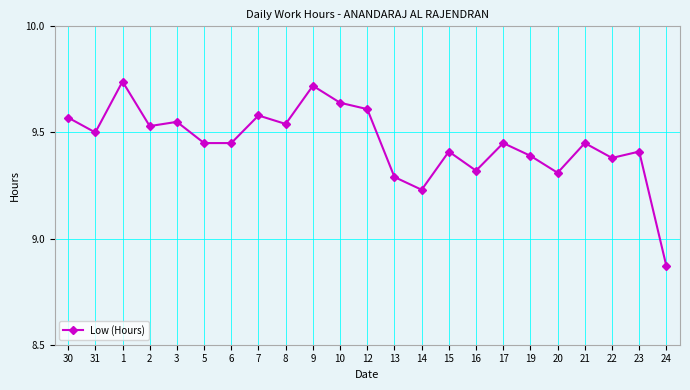

How many interior local peaks (higher than both neighbors) does the data have?

8